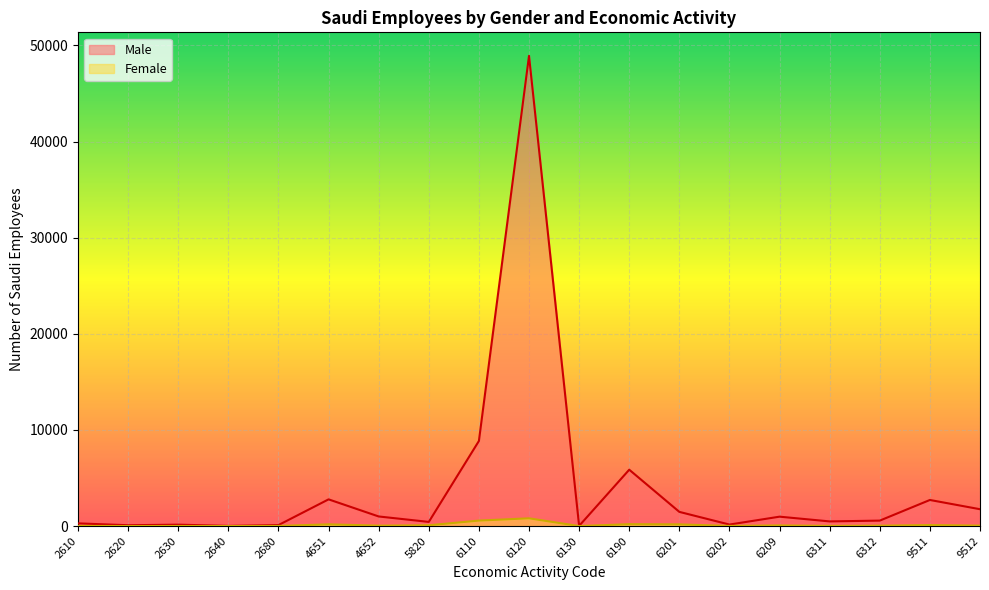

True or false: Male has a value of 48921 at 6120.

True